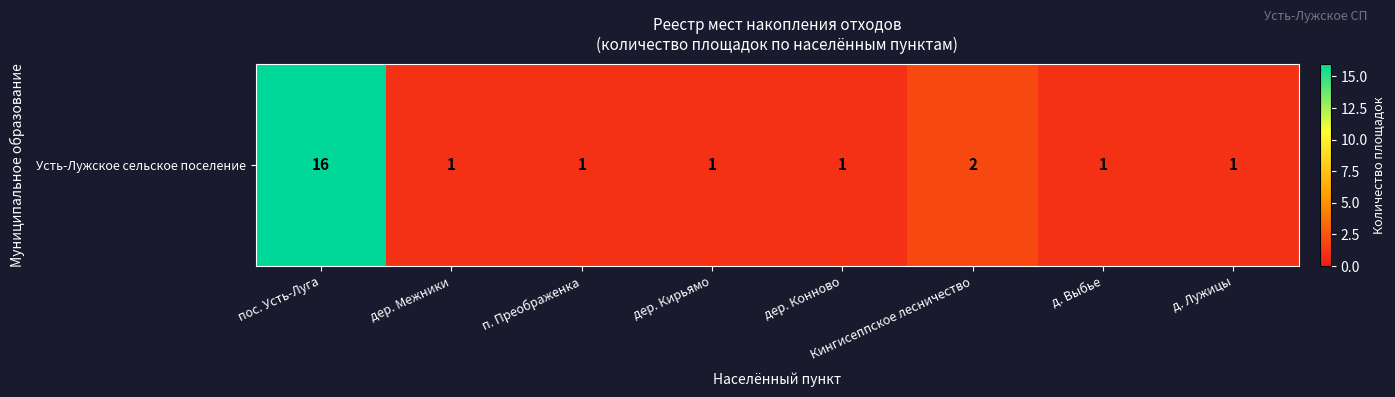

How many categories are shown in the chart?

8